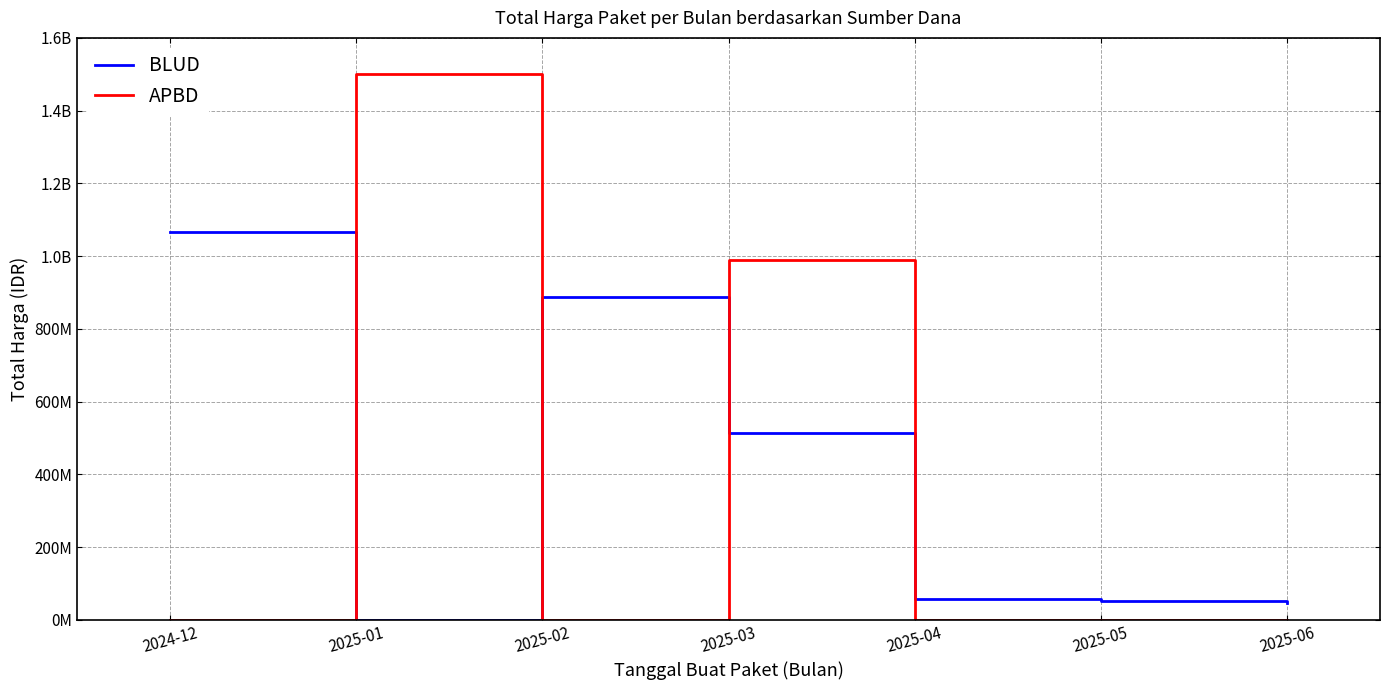

What is the sum of all APBD values?

2489800000